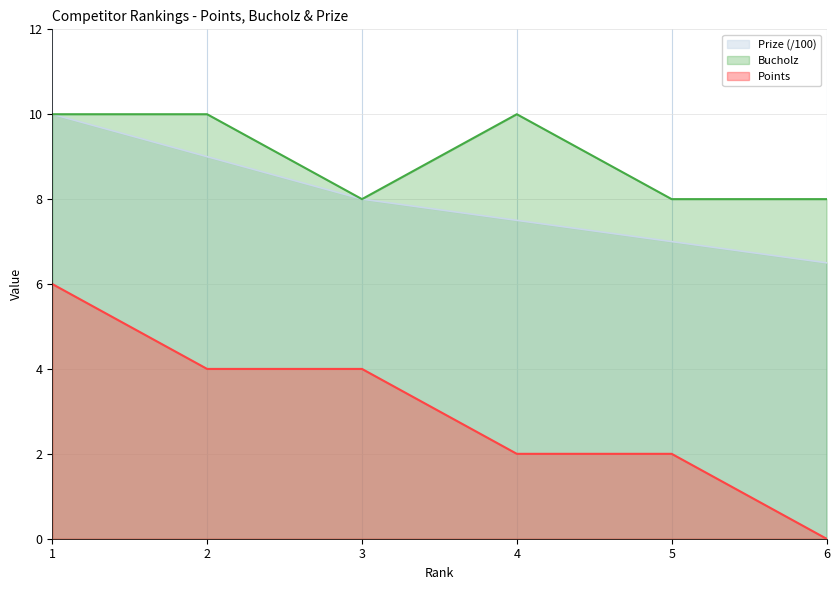

The Bucholz series shows 8.0 at 6. True or false?

True